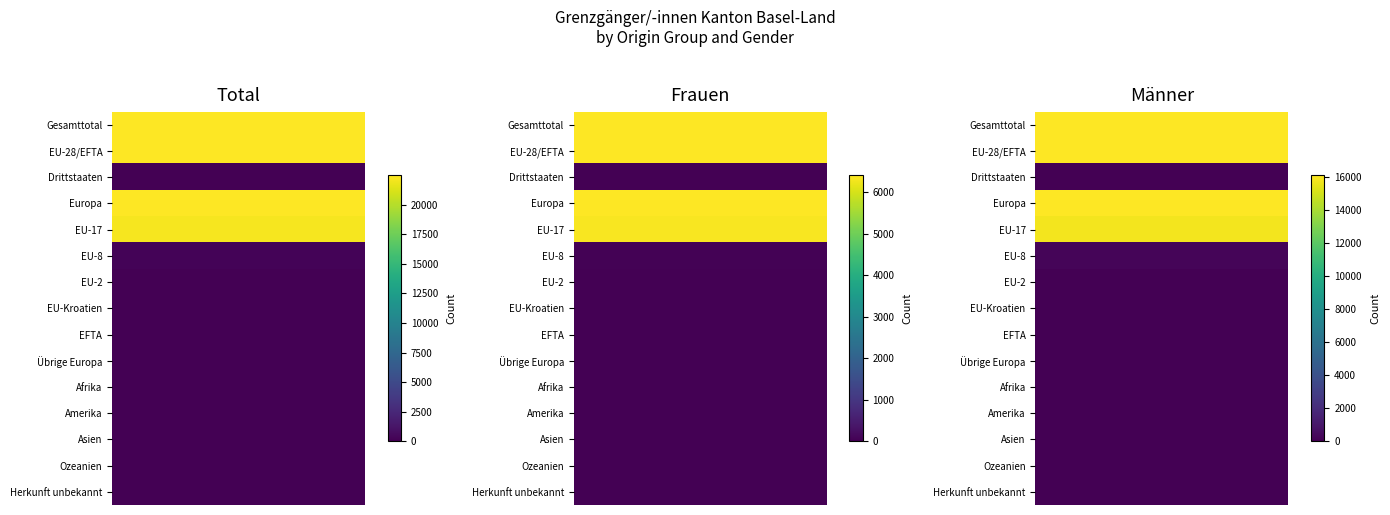

Rank the series at Europa from lowest to highest value.

Frauen, Männer, Total